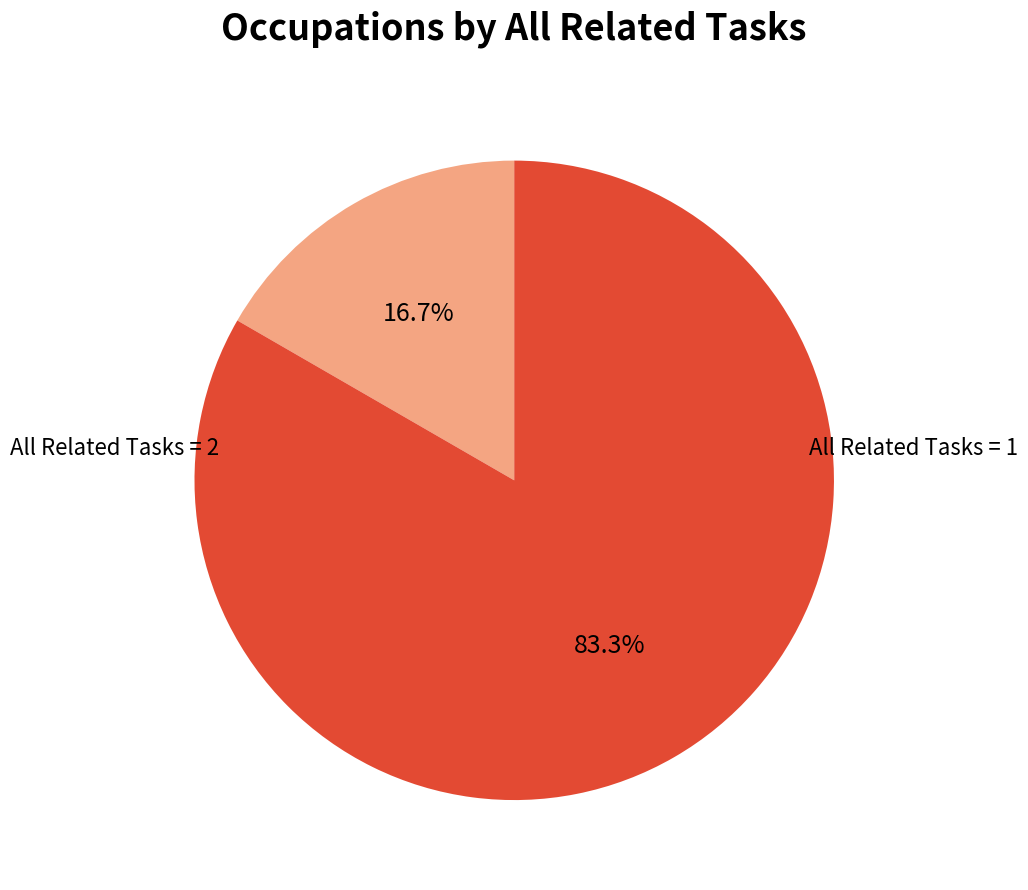

Is there any slice that represents more than half of the pie?

Yes